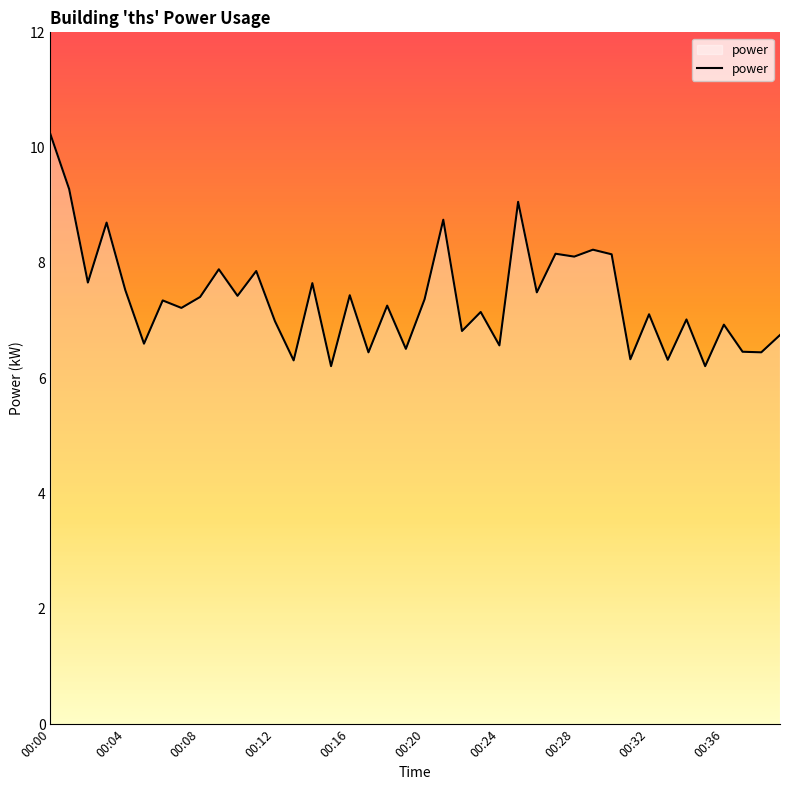

What is the smallest value displayed?

6.2